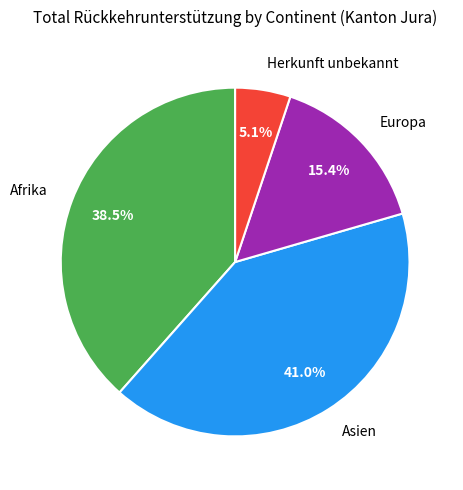

Which has a higher value, Afrika or Asien?

Asien